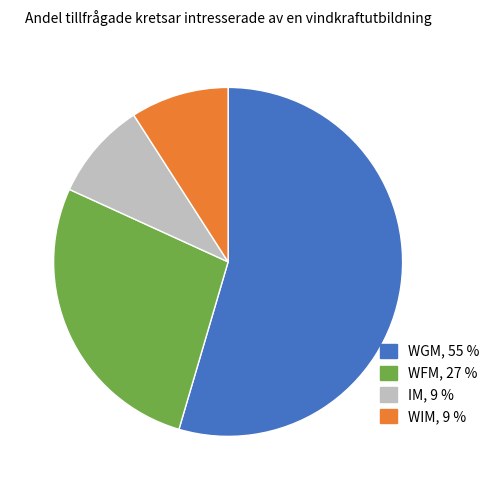

Do WFM, 27 % and WGM, 55 % together represent more than half of the pie?

Yes